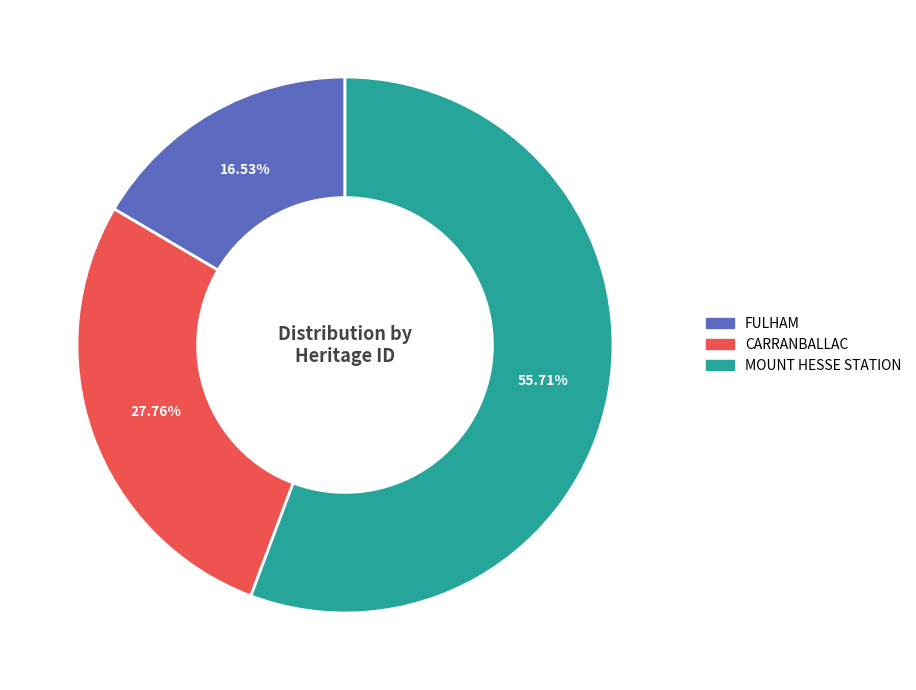

To the nearest percent, what percentage of the pie is CARRANBALLAC?

28%